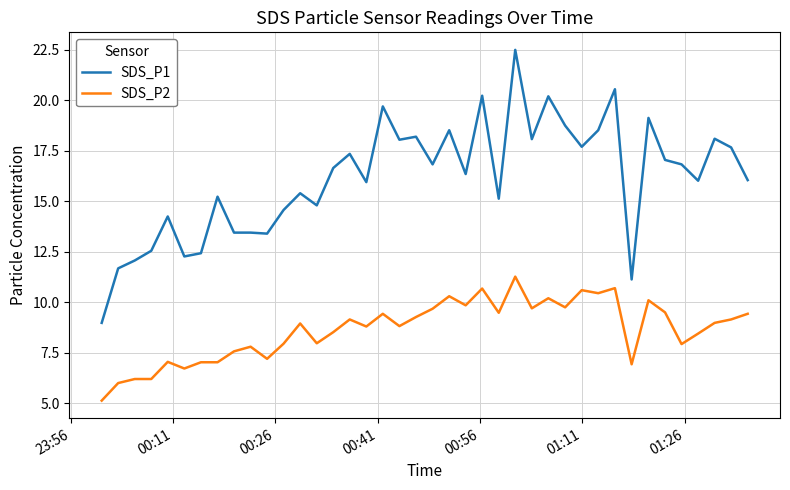

True or false: SDS_P1 and SDS_P2 intersect in this chart.

False